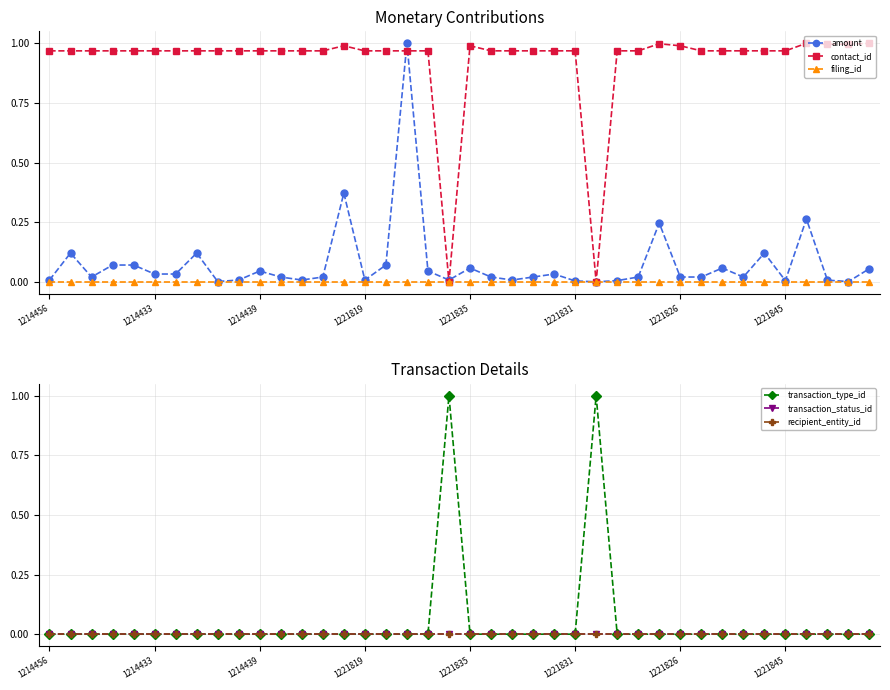

The value of amount at 1214456 is 0.0. True or false?

True